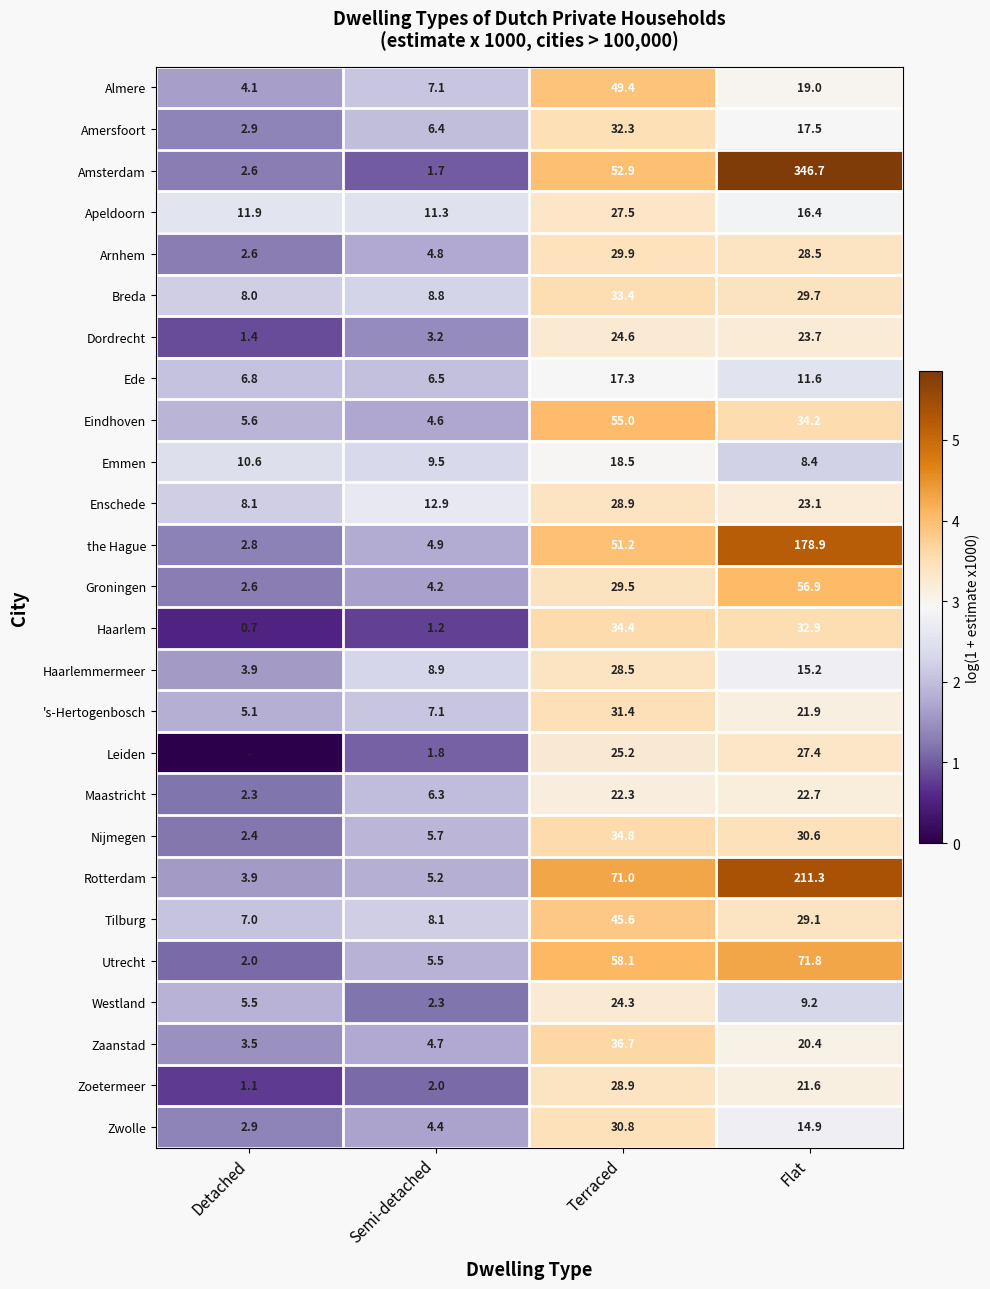

What is the sum of the Groningen values at Flat and Detached?

59.5